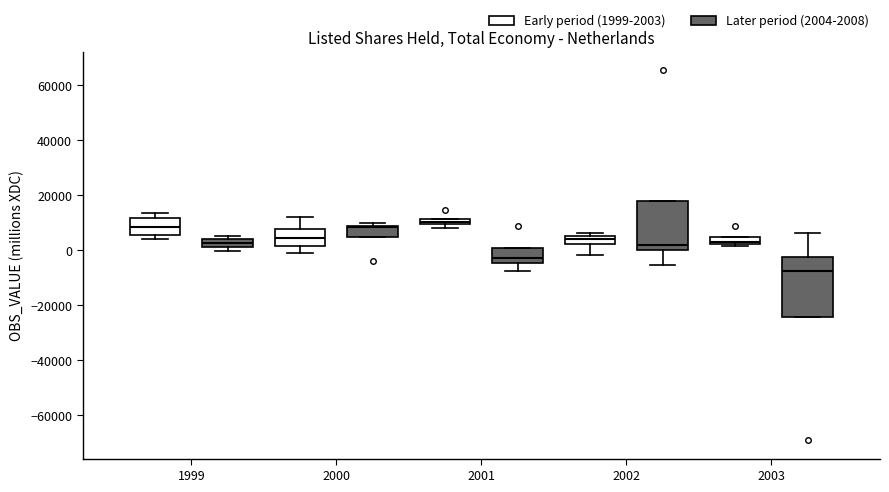

Where is the lower edge of the box for 2003 (Early period (1999-2003)) on the y-axis? The values are not printed on the chart, so give them approximately, as read against the axis.

2000